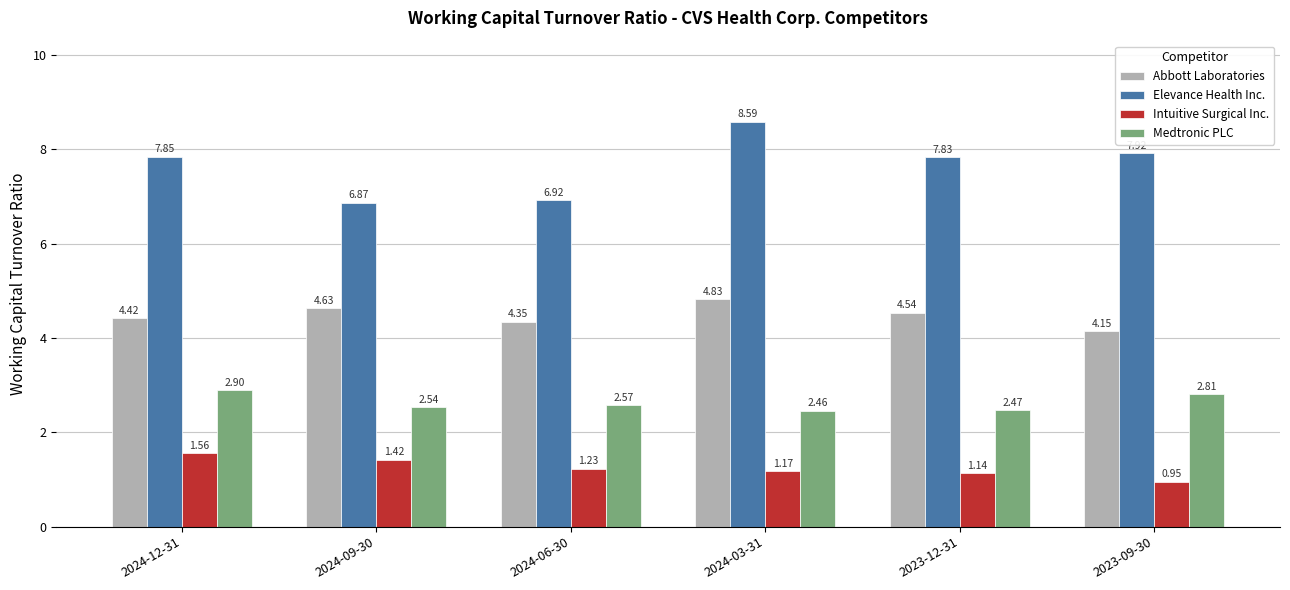

At which category is the sum across all series the highest?

2024-03-31